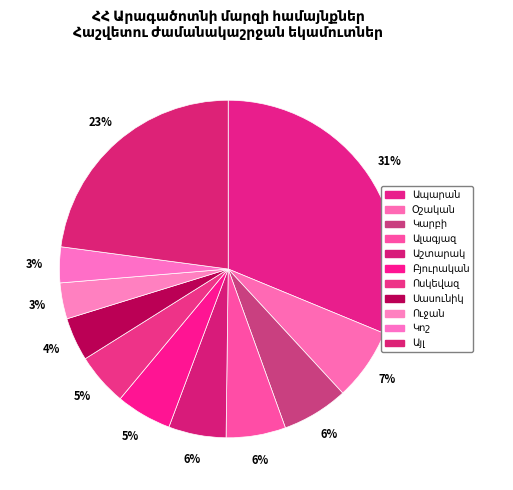

Does any single category account for the majority?

No